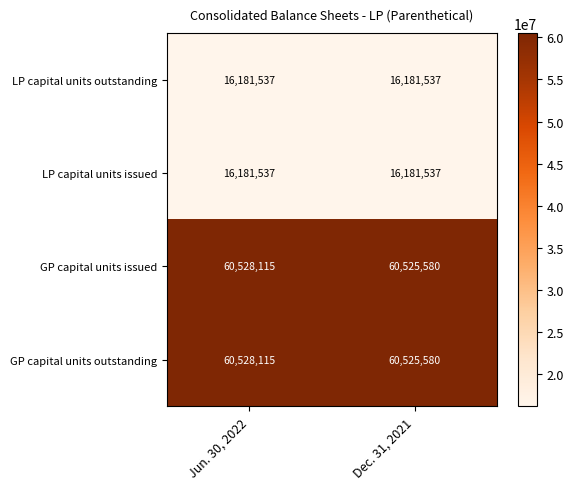

Reading left to right, list all the values displayed in this chart.

LP capital units outstanding: Jun. 30, 2022=16181537	Dec. 31, 2021=16181537
LP capital units issued: Jun. 30, 2022=16181537	Dec. 31, 2021=16181537
GP capital units issued: Jun. 30, 2022=60528115	Dec. 31, 2021=60525580
GP capital units outstanding: Jun. 30, 2022=60528115	Dec. 31, 2021=60525580